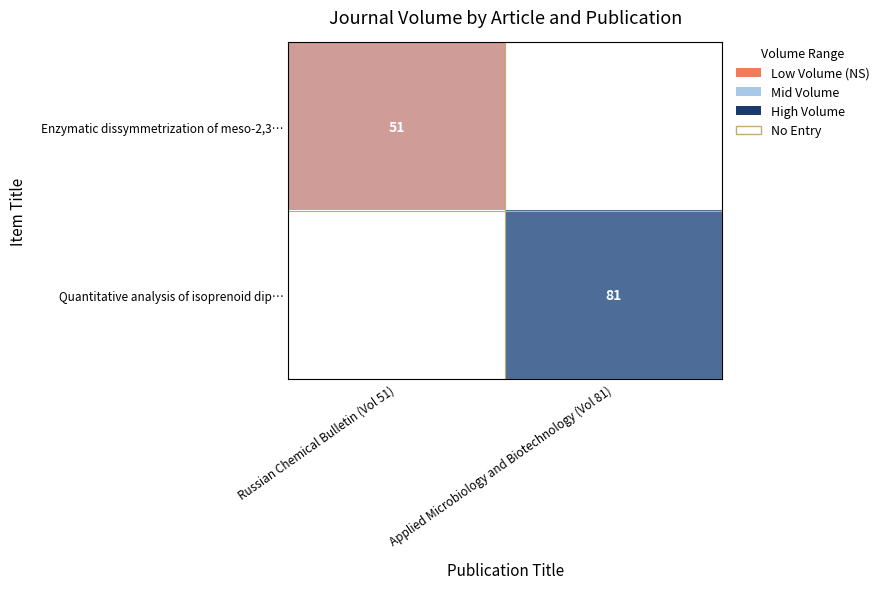

Which has a higher value, Russian Chemical Bulletin (Vol 51) or Applied Microbiology and Biotechnology (Vol 81)?

Applied Microbiology and Biotechnology (Vol 81)